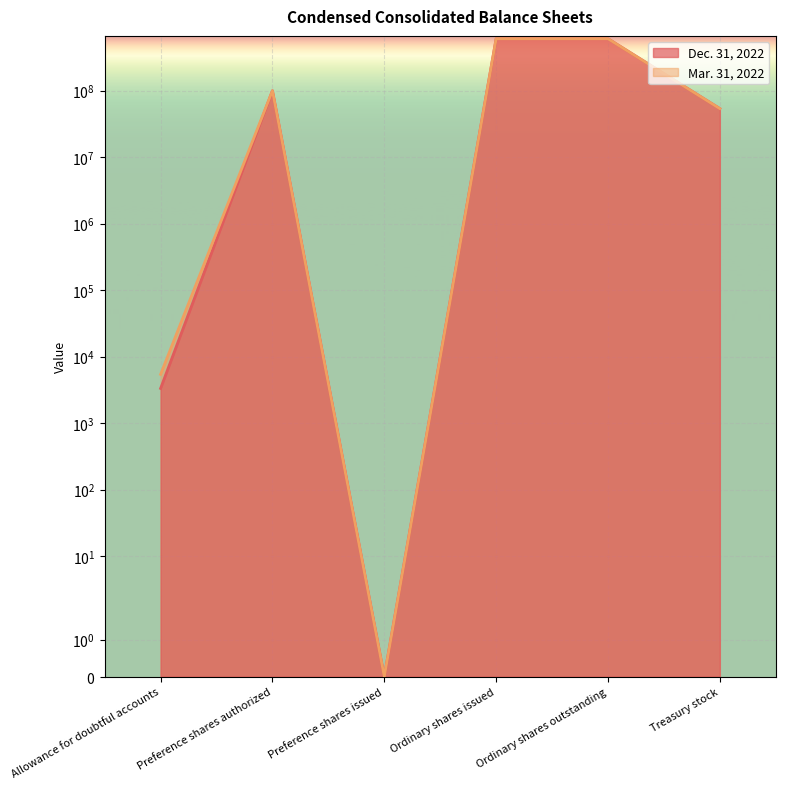

How many positive values does the Mar. 31, 2022 series have?

5